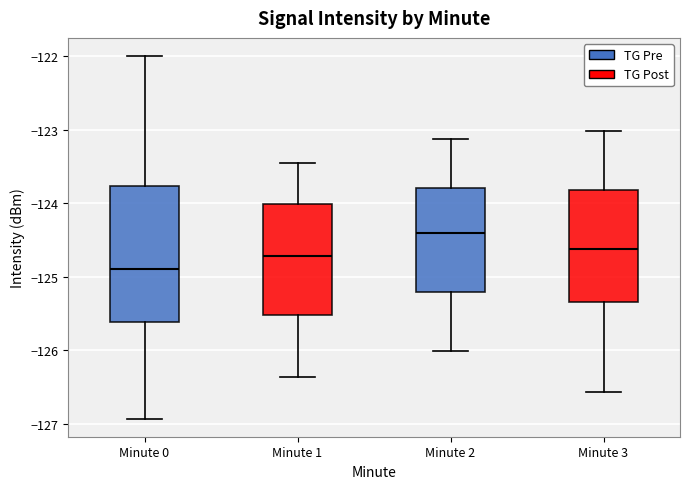

Comparing the boxes themselves (not the whiskers), which one is the tallest?

Minute 0